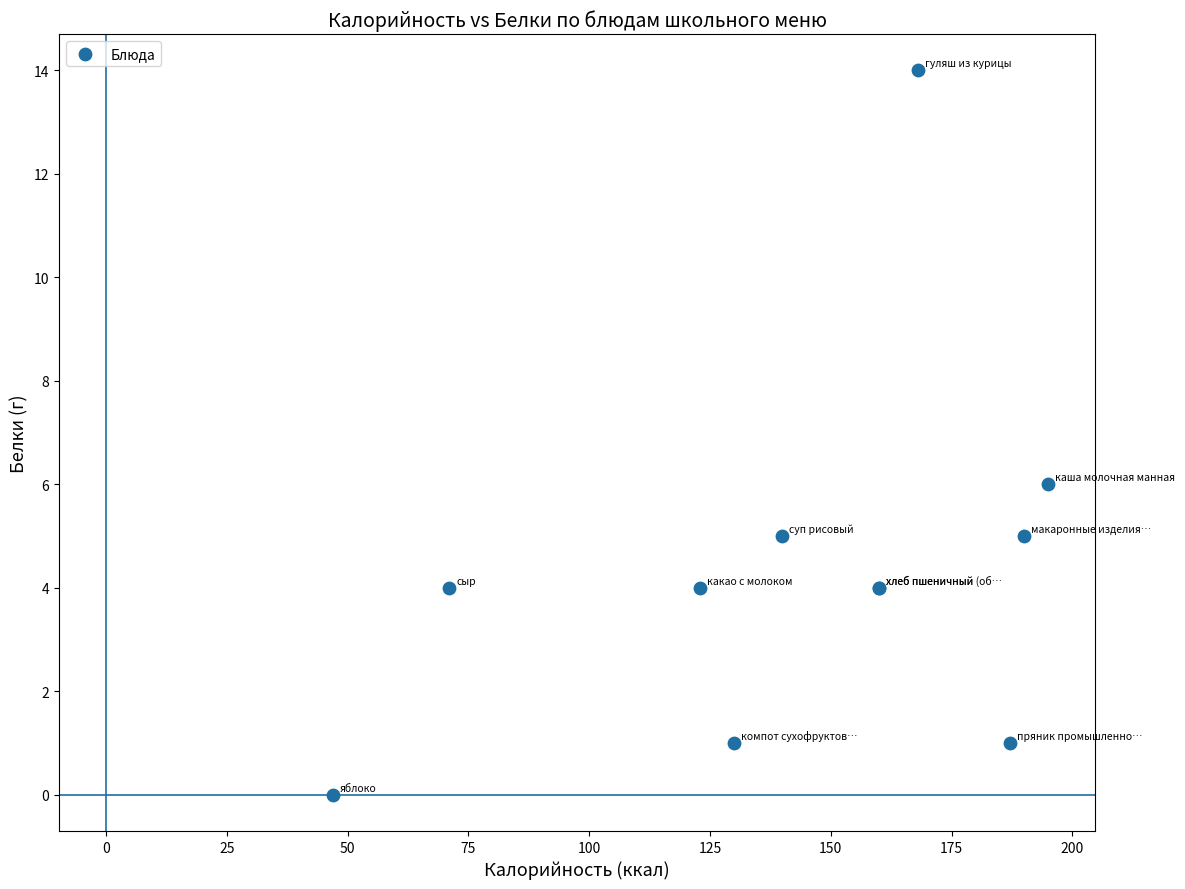

What Y value in the scatter plot is closest to 7?

6